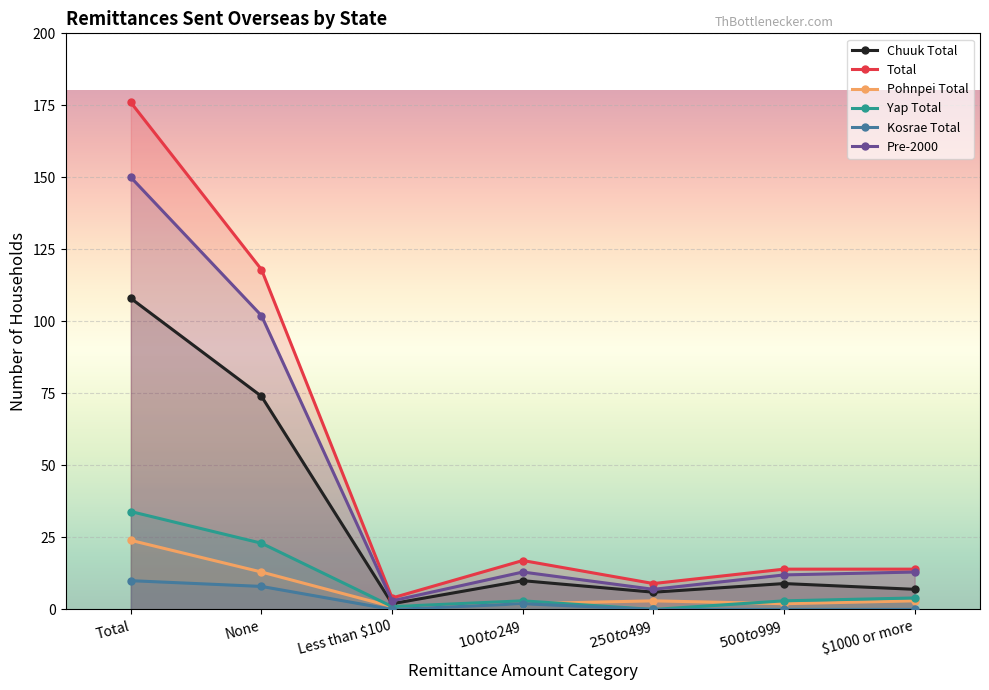

True or false: Total has more than 0 points higher than both neighbors.

True